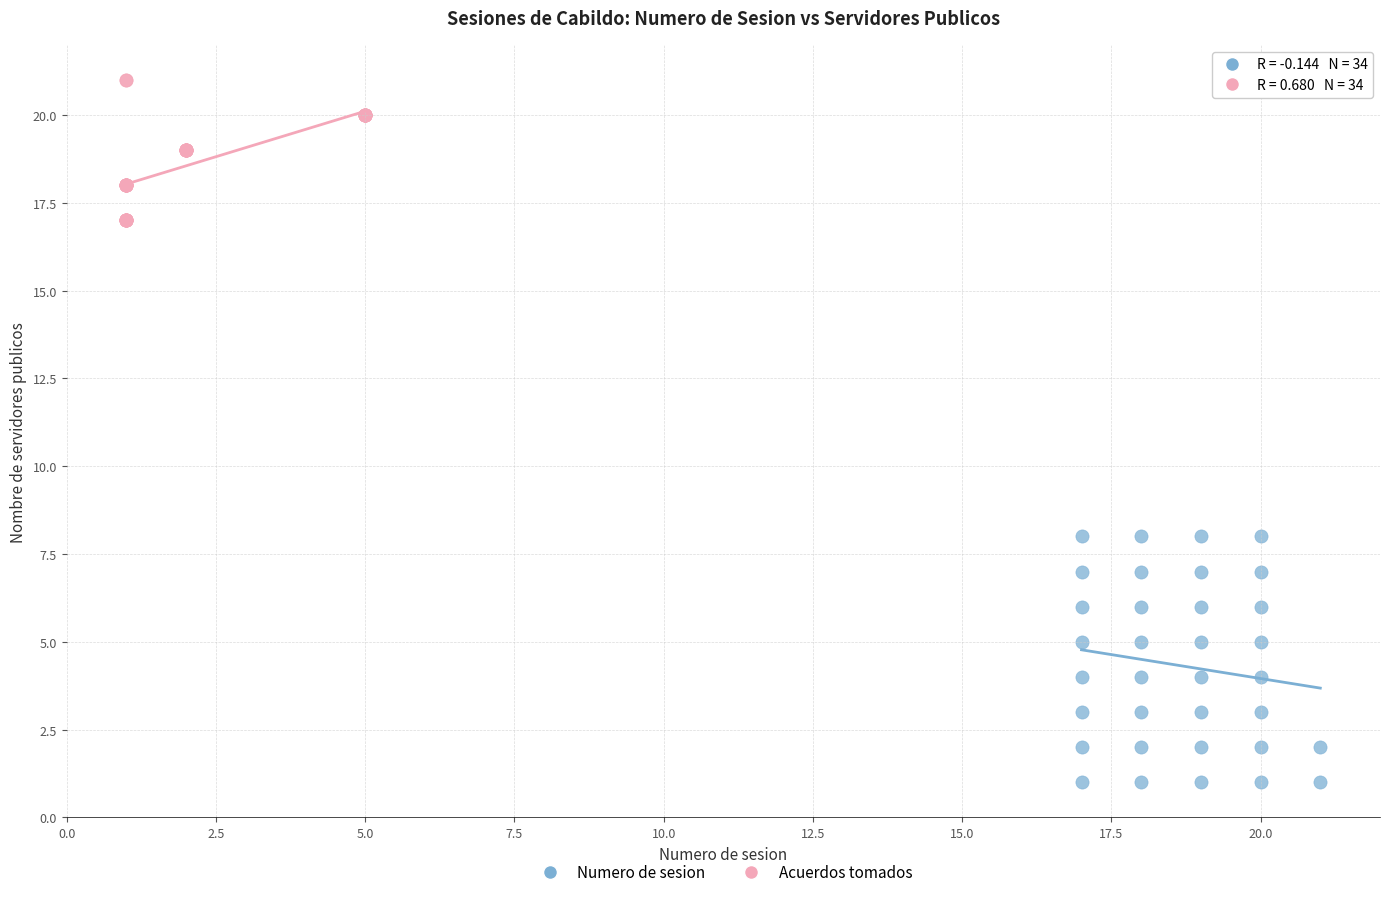

Which series contains the lowest Y value?

Numero de sesion